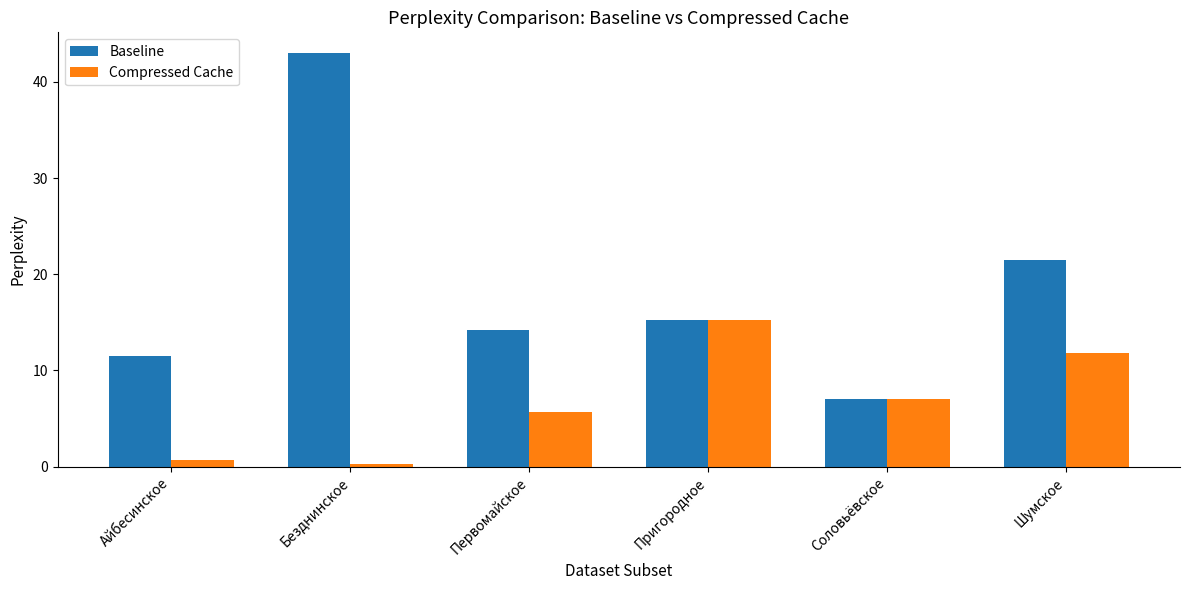

True or false: Baseline has a value of 21.5 at Шумское.

True